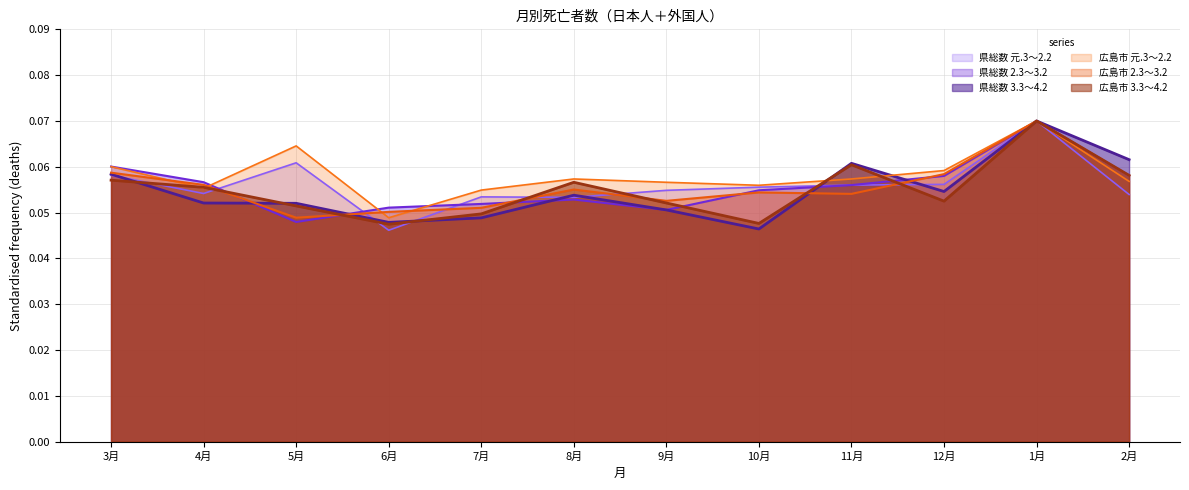

The value of 広島市 3.3～4.2 at 2月 is 0.1. True or false?

True